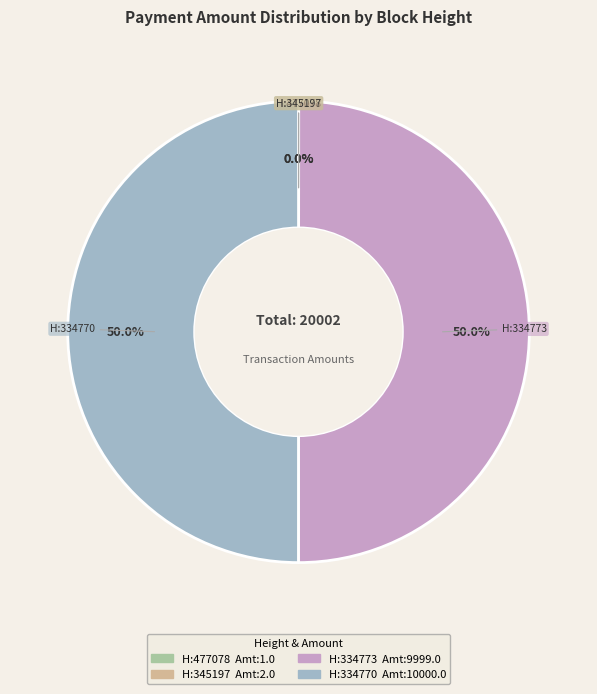

What percentage is NOT represented by H:334773 Amt:9999.0?

50.0%